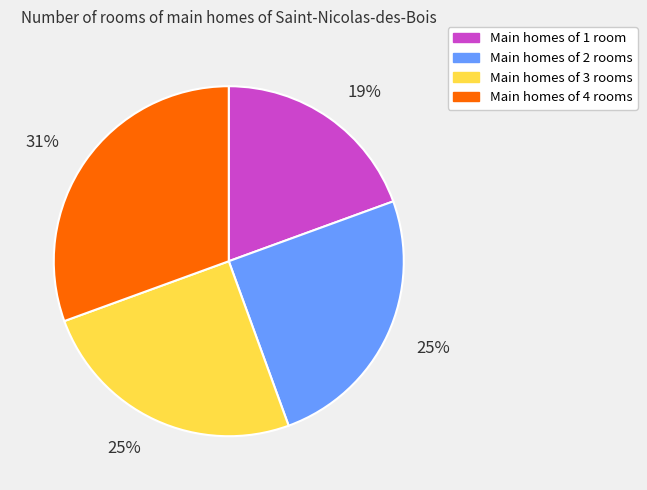

To the nearest percent, what is the average slice percentage?

25%